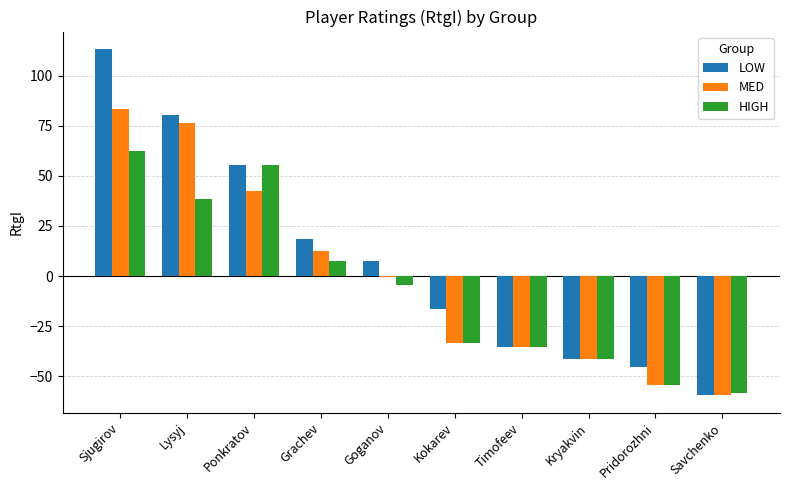

Reading right to left, extract all data points from this chart.

LOW: -59.6	-45.6	-41.6	-35.6	-16.6	7.4	18.4	55.4	80.4	113.4
MED: -59.6	-54.6	-41.6	-35.6	-33.6	-0.6	12.4	42.4	76.4	83.4
HIGH: -58.6	-54.6	-41.6	-35.6	-33.6	-4.6	7.4	55.4	38.4	62.4